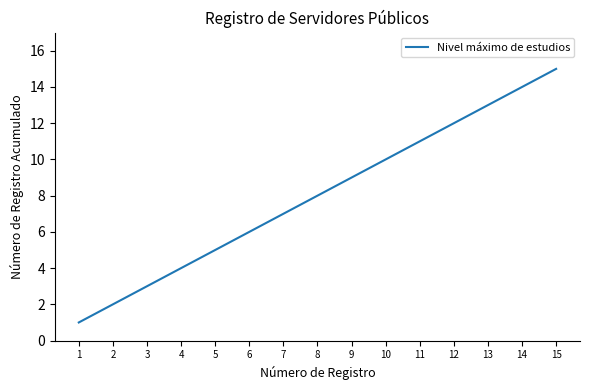

Reading left to right, what are all the values shown in this chart?

1=1	2=2	3=3	4=4	5=5	6=6	7=7	8=8	9=9	10=10	11=11	12=12	13=13	14=14	15=15